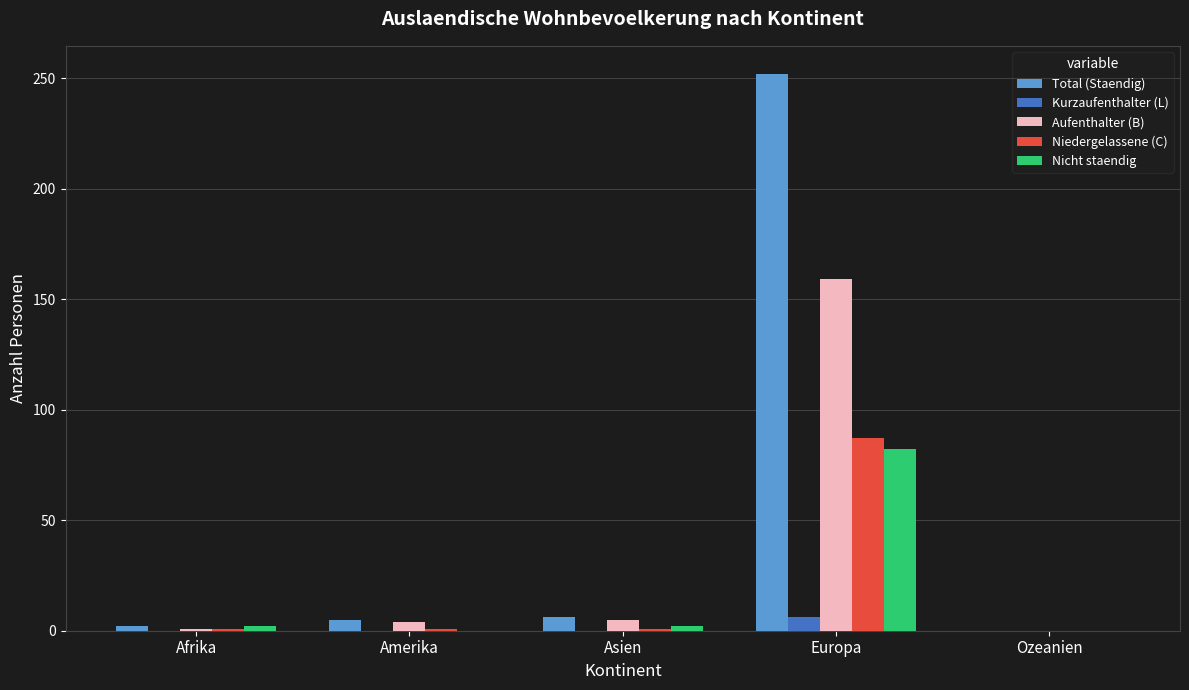

What is the difference between the Aufenthalter (B) values at Afrika and Europa?

158